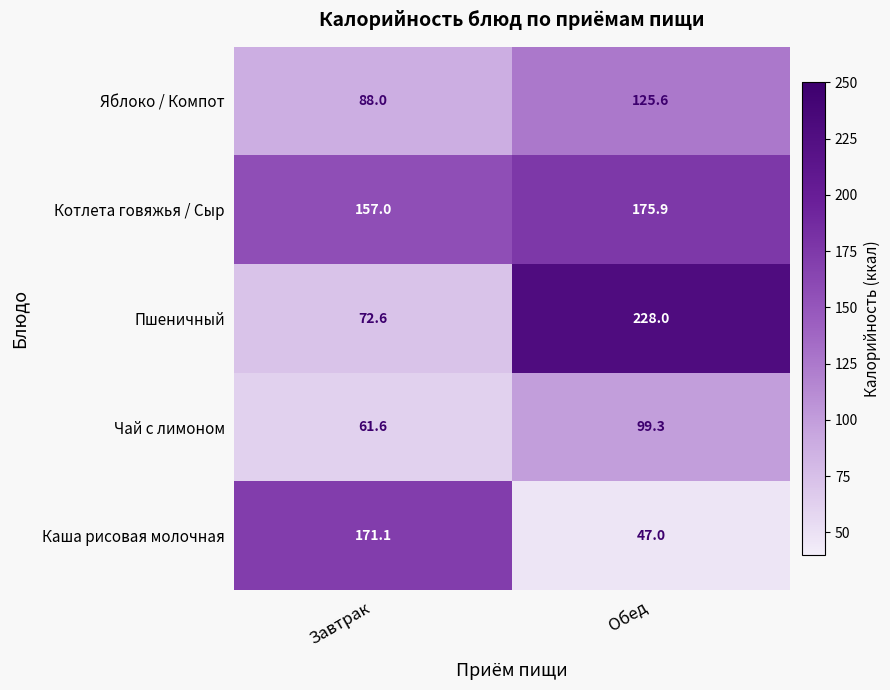

Which category has the highest value across all series?

Обед